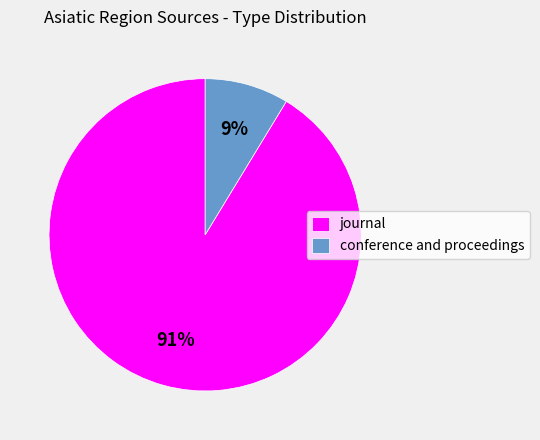

Do journal and conference and proceedings together represent more than half of the pie?

Yes